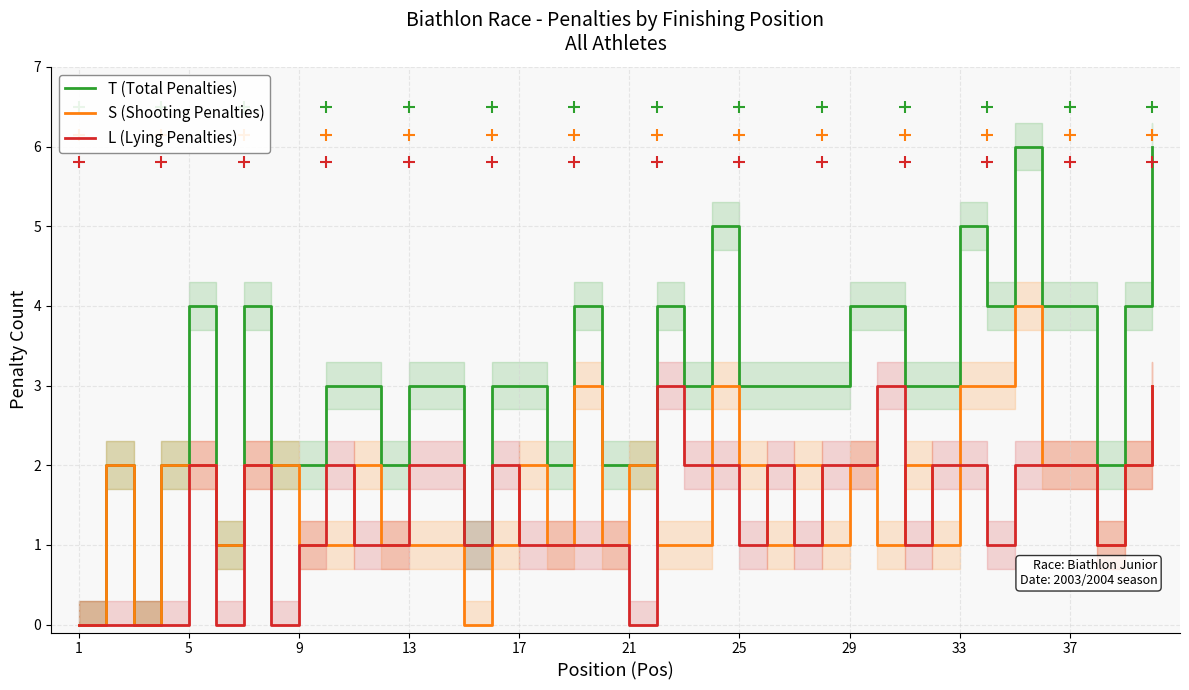

Which series has the largest total across all categories?

T (Total Penalties)